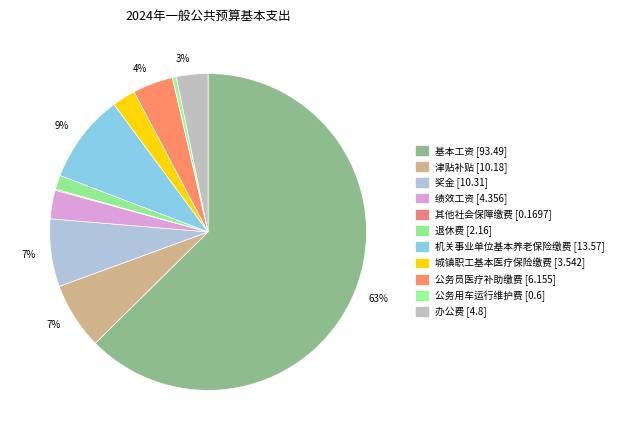

What is the smallest slice in the pie chart?

其他社会保障缴费